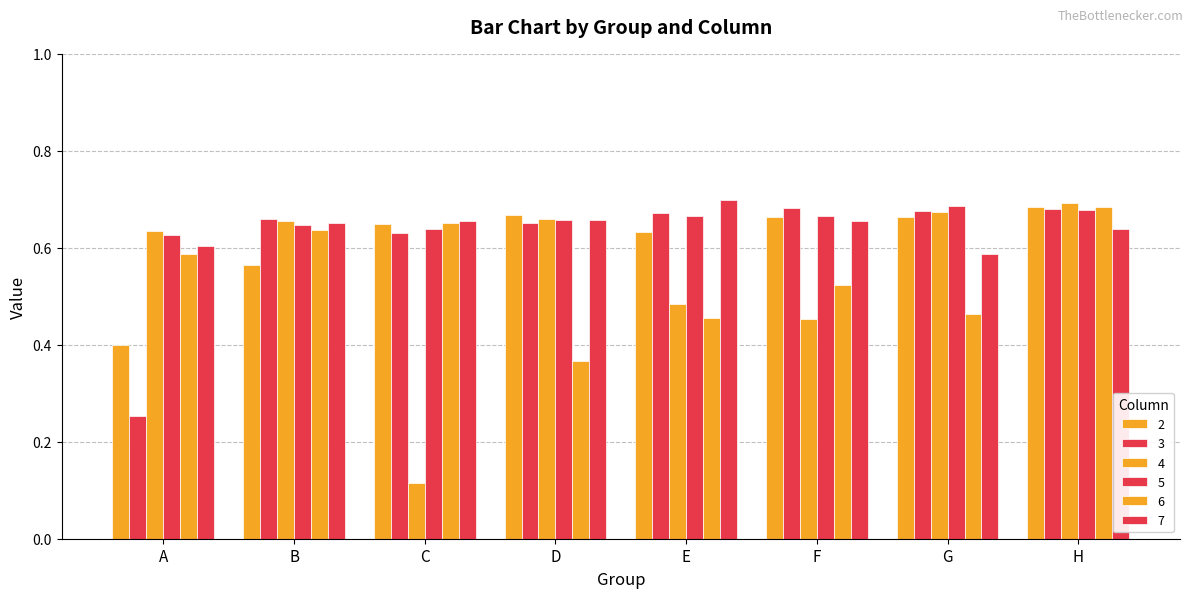

At F, list the series in order from largest to smallest.

3, 5, 2, 7, 6, 4